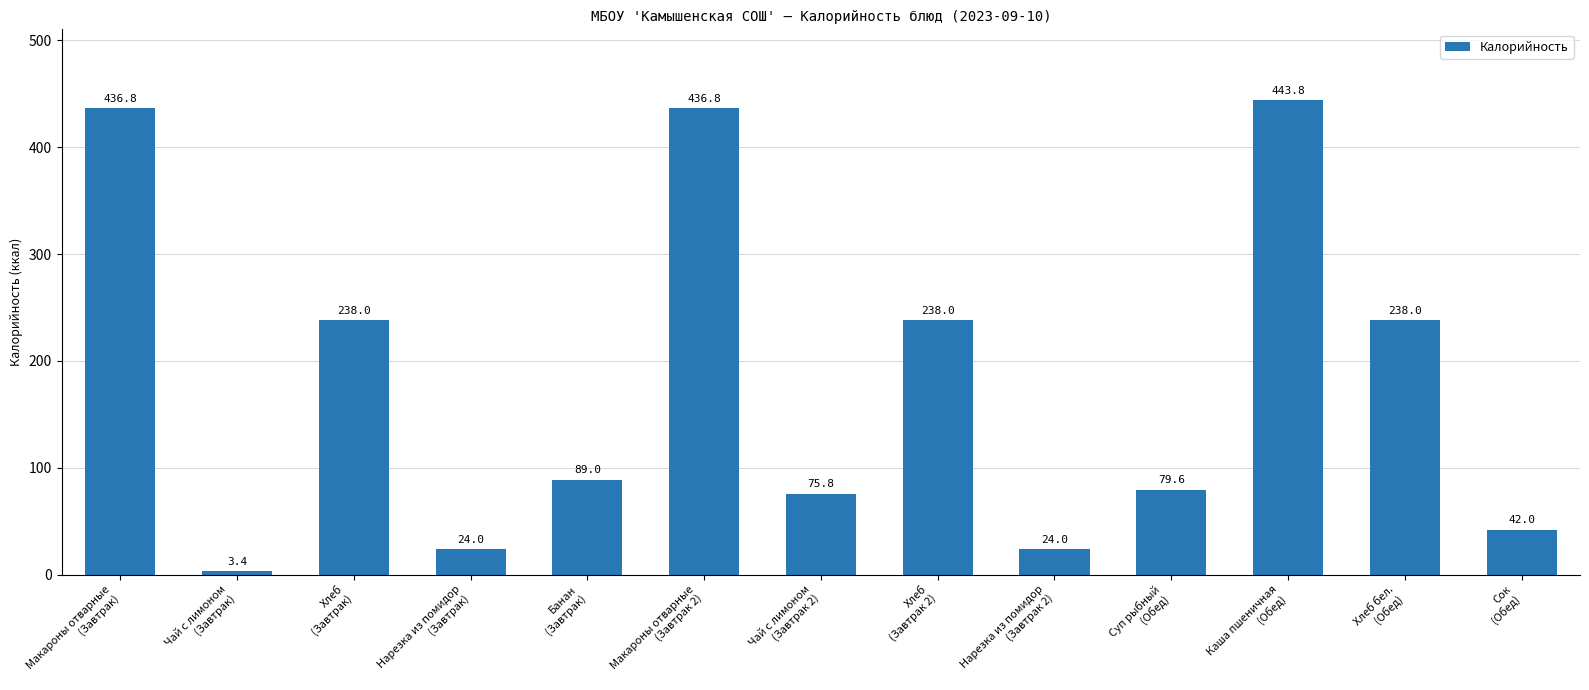

Does the chart contain stacked bars?

No